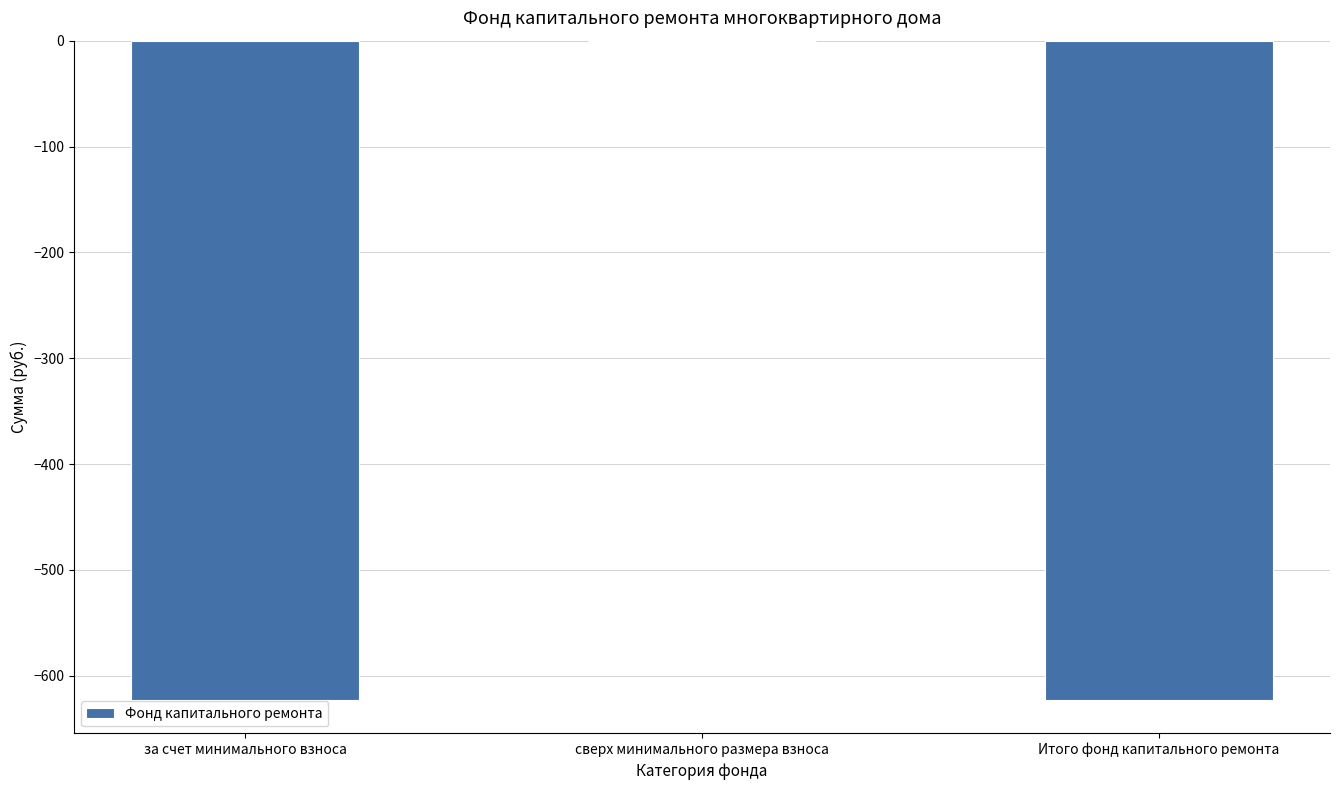

True or false: the data shows -953.2 at Итого фонд капитального ремонта.

False